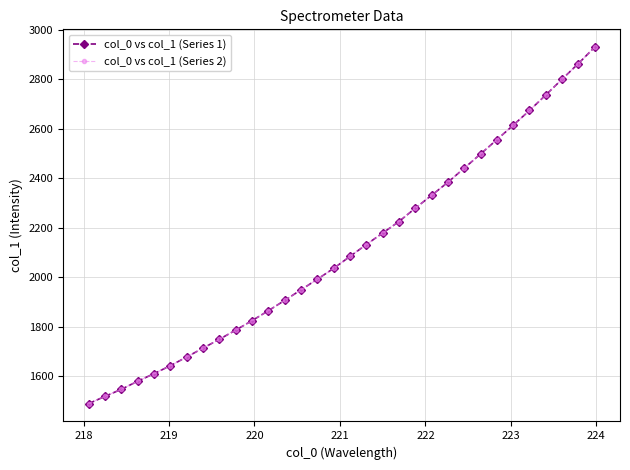

Does the chart have visible grid lines?

Yes